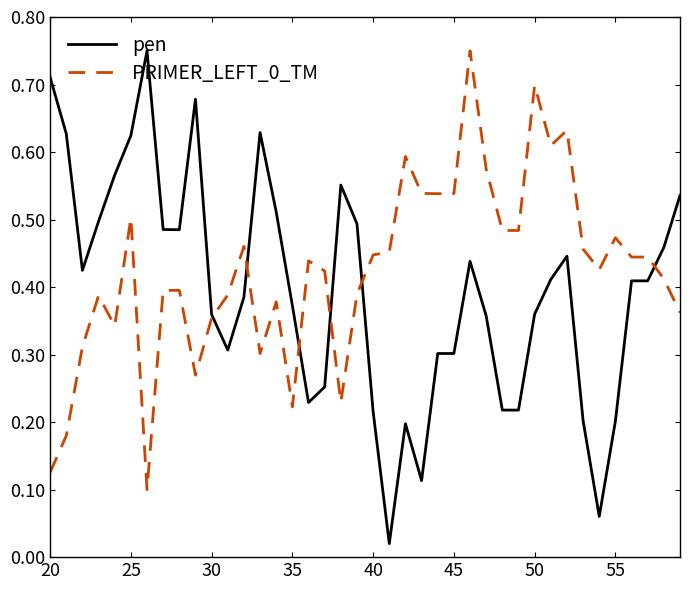

Which series has the widest spread of values?

pen